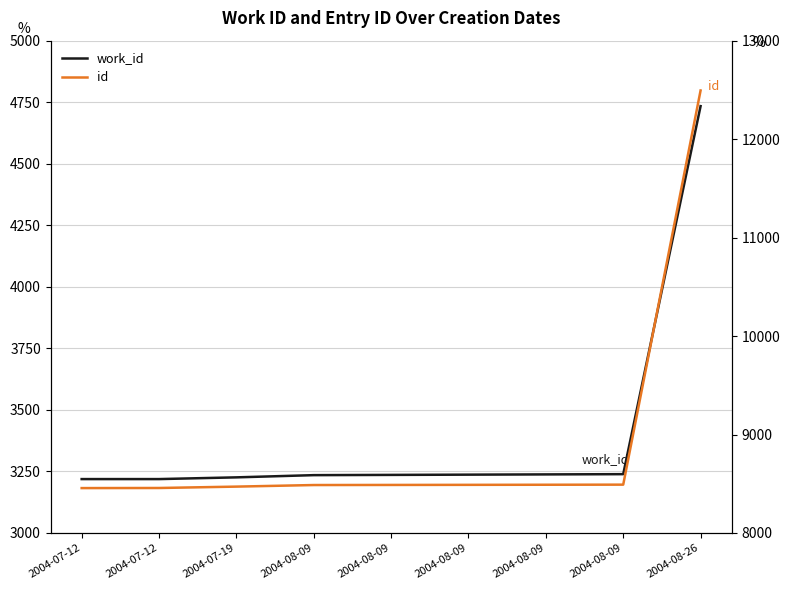

What is the value of the work_id point at the 6th from the left?

3235